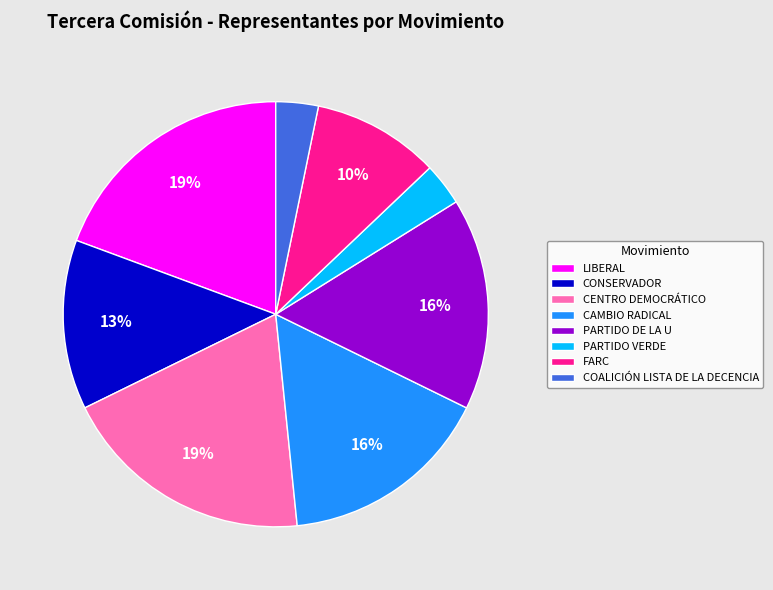

The FARC slice represents 10% of the pie. True or false?

True